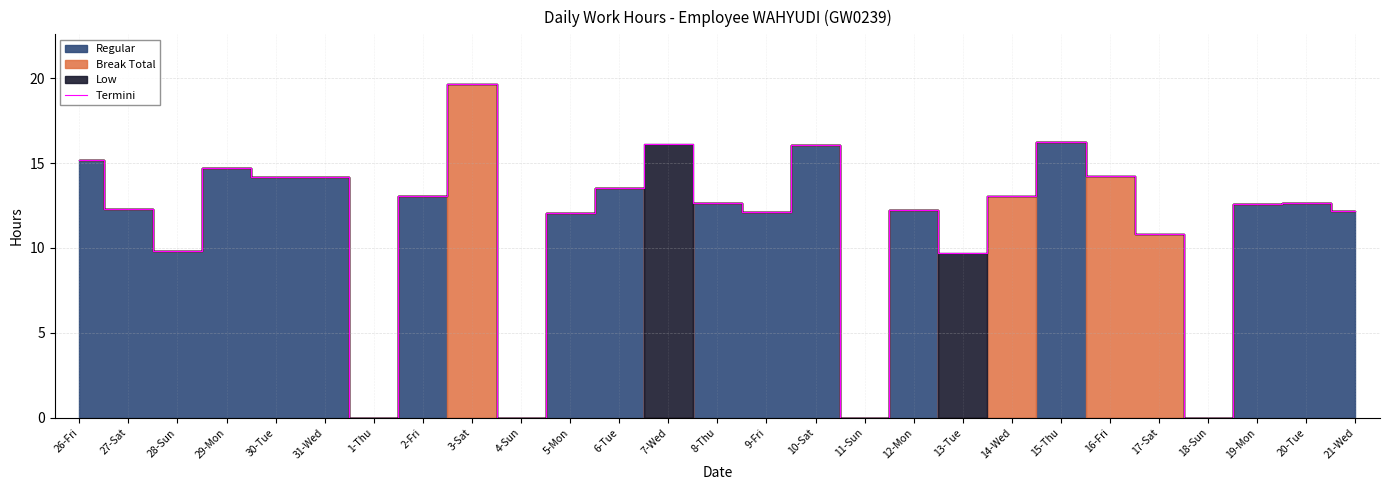

What is the change in value from 2-Fri to 17-Sat?

-2.2